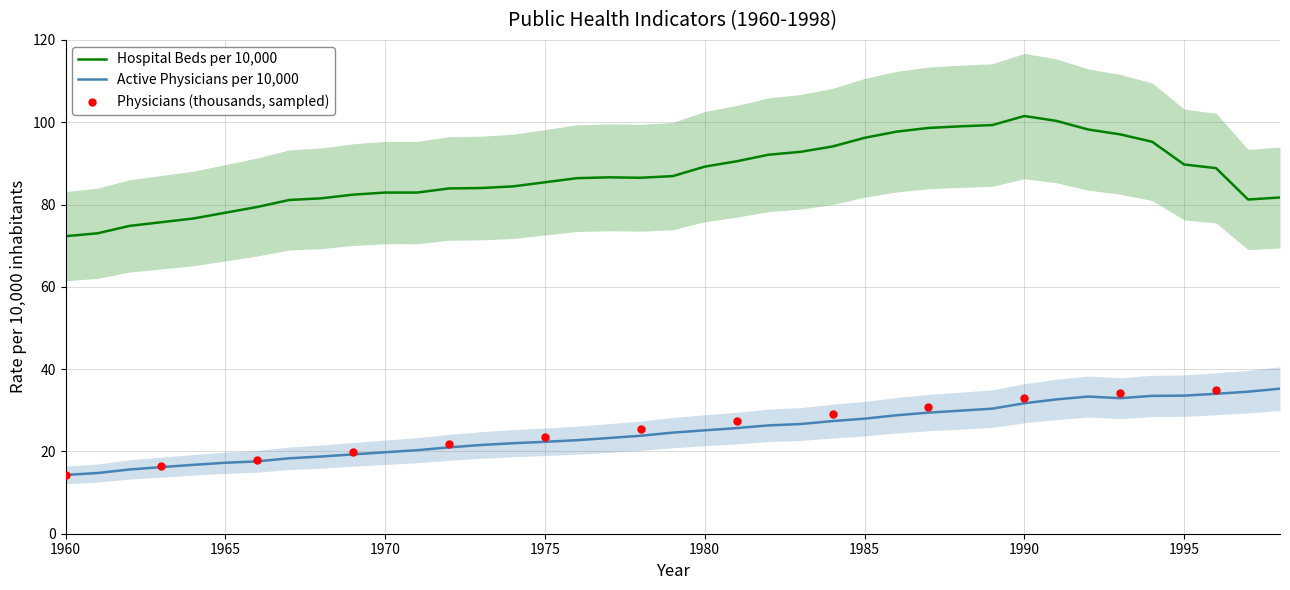

Which series contains the lowest Y value?

Active Physicians